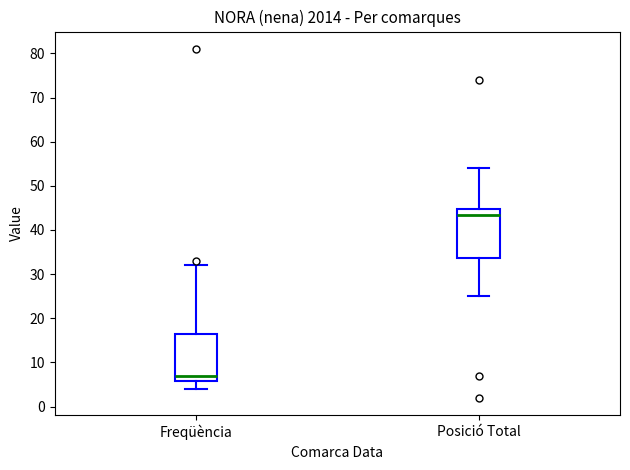

Reading left to right, transcribe this box plot: for each box, give where its median line is, the range the box spans, and where its two whiskers end, as read against the y-axis. The values are not printed on the chart, so give them approximately, as read against the axis.

Freqüència: median 7, box 6 to 17, whiskers 4 to 32
Posició Total: median 44, box 34 to 45, whiskers 25 to 54